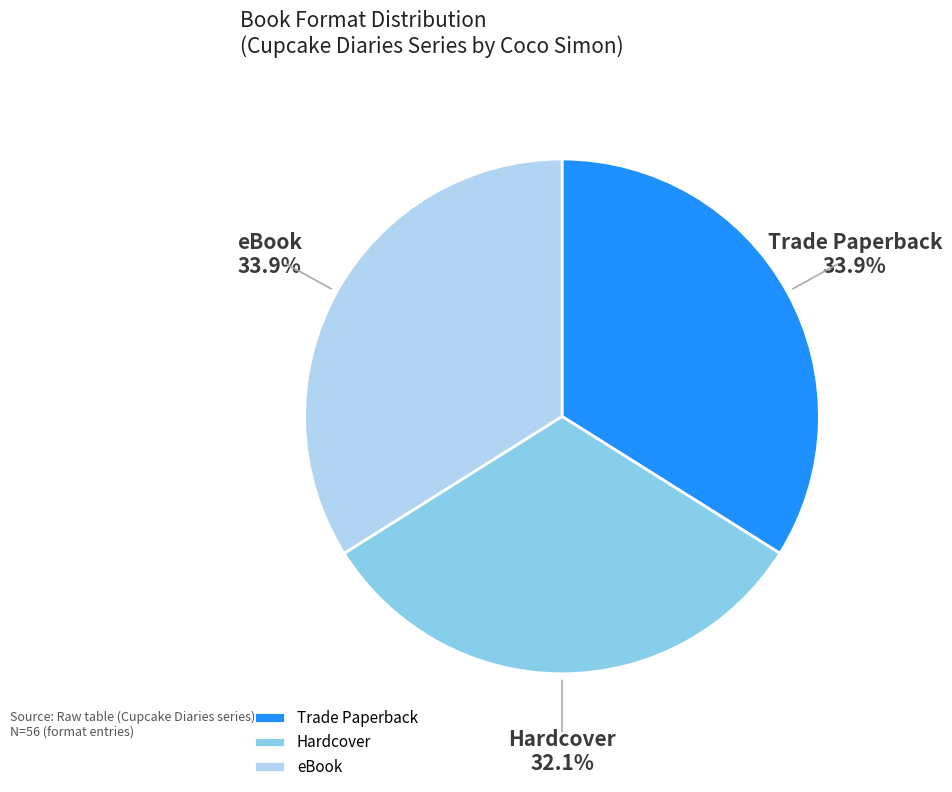

What is the ratio of the value at eBook to the value at Hardcover?

1.1